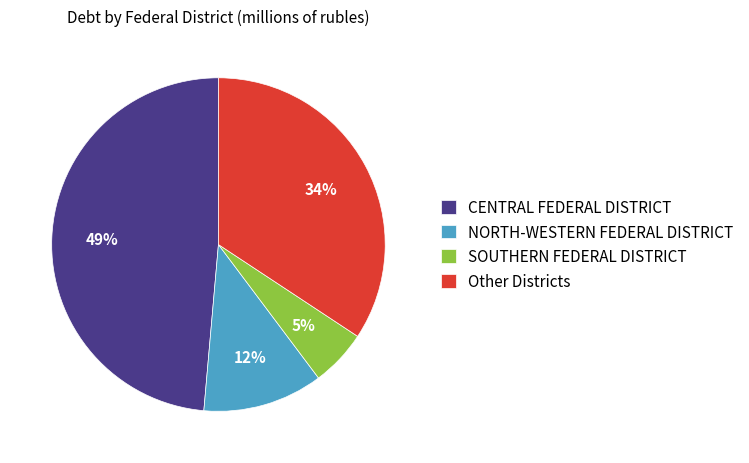

Is the sum of Other Districts and NORTH-WESTERN FEDERAL DISTRICT greater than half?

No